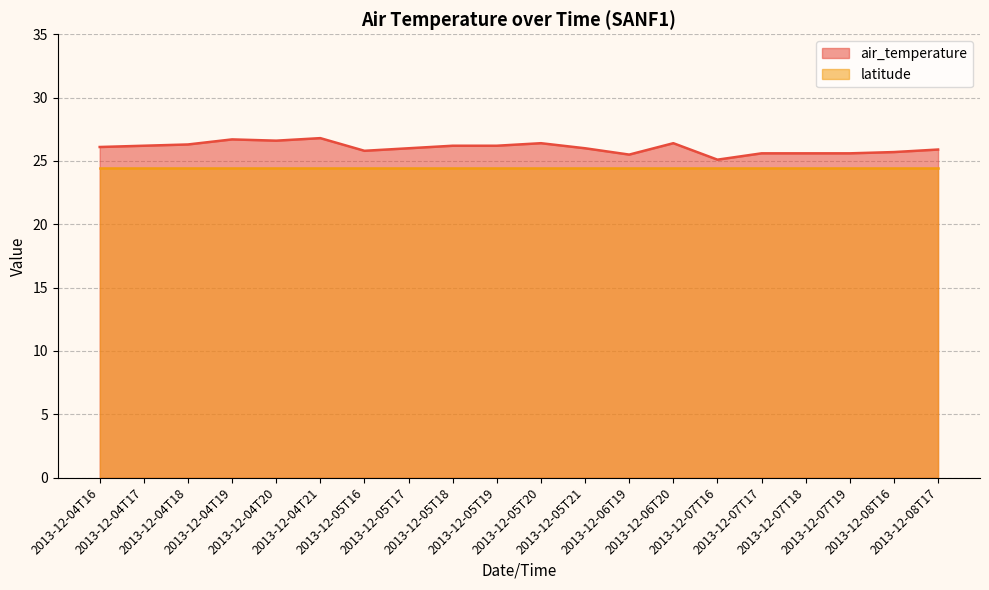

What is the difference between the maximum and second lowest values?

1.3